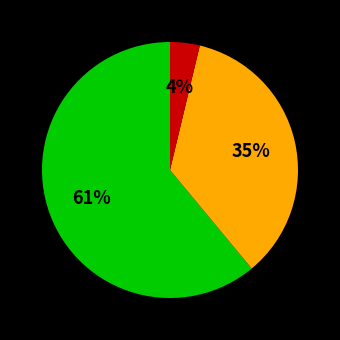

Count the number of slices in the pie.

3